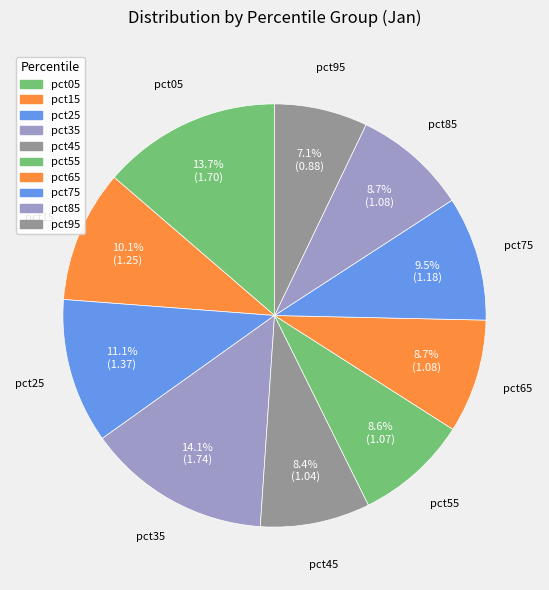

True or false: pct55 accounts for 9% of the total.

True